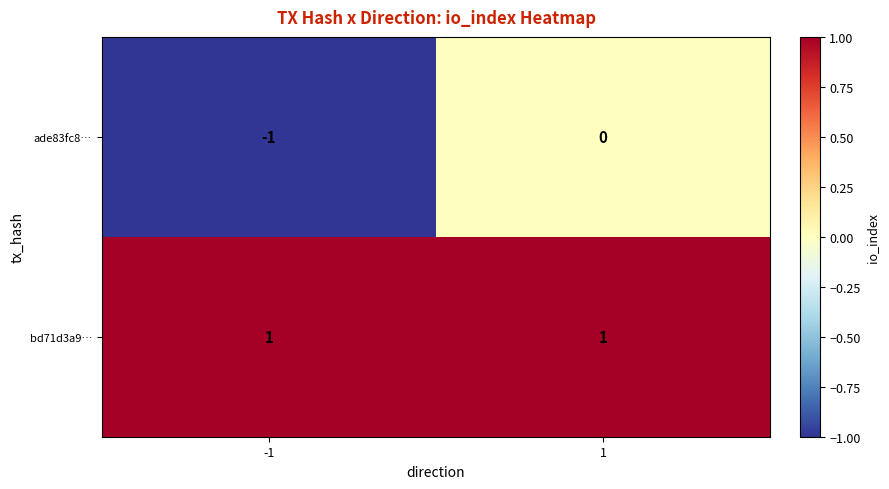

Between -1 and 1, which series saw the biggest shift?

ade83fc8…